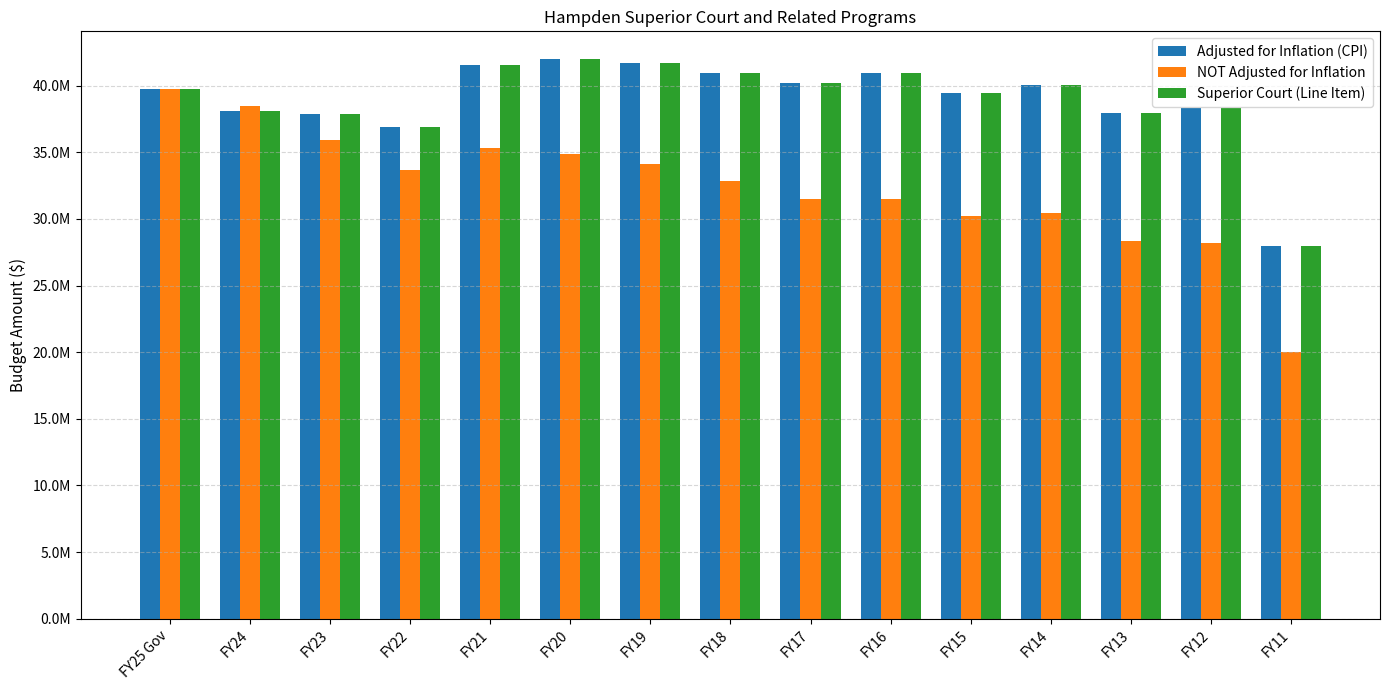

What are all the series names shown in the legend?

Adjusted for Inflation (CPI), NOT Adjusted for Inflation, Superior Court (Line Item)